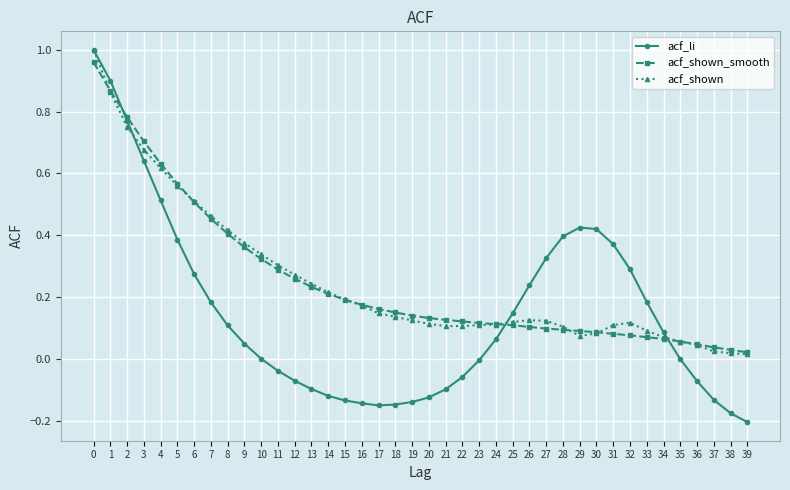

The value of acf_shown_smooth at 26 is 0.1. True or false?

True